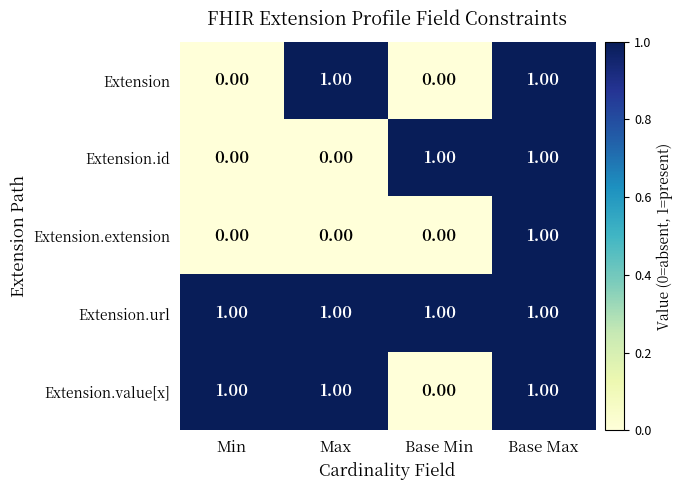

What is the total value across all series at Max?

3